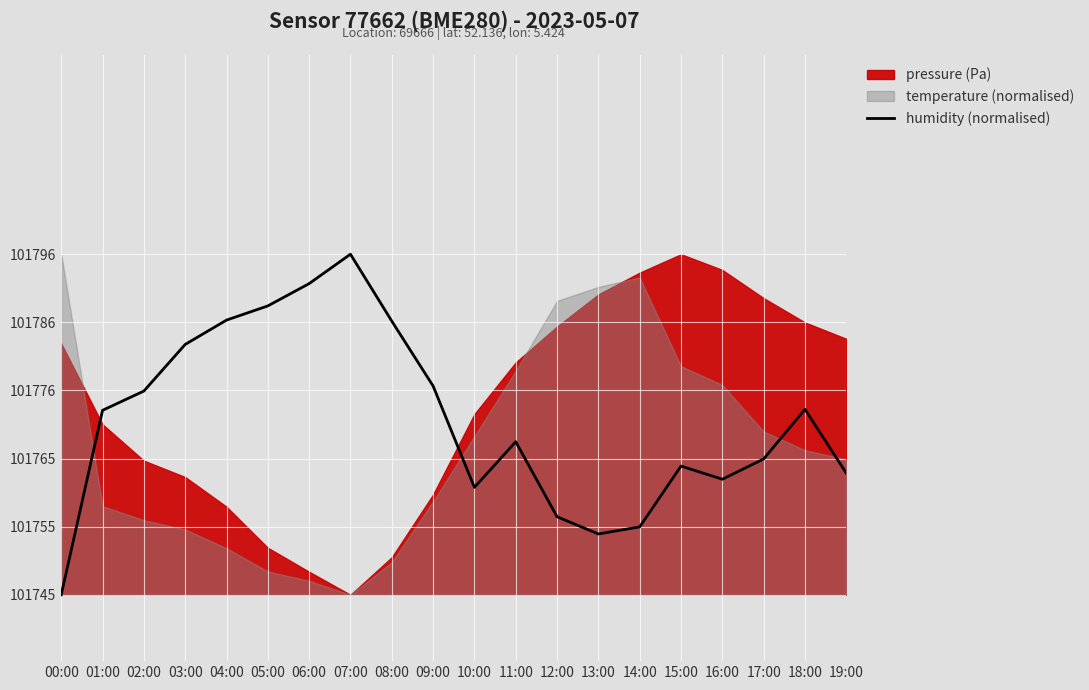

The chart shows a value of 147216.6 at 01:00. True or false?

False